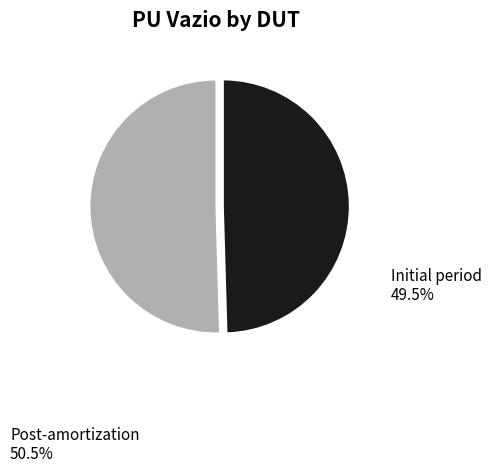

Which has a higher value, Post-amortization or Initial period?

Post-amortization